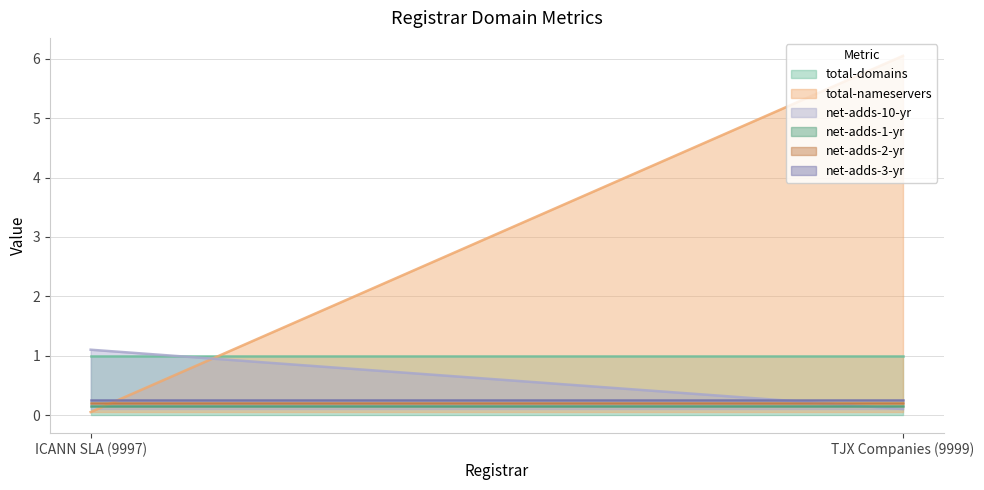

Reading left to right, what are all the values shown in this chart?

total-domains: 1	1
total-nameservers: 0	6
net-adds-10-yr: 1	0
net-adds-1-yr: 0	0
net-adds-2-yr: 0	0
net-adds-3-yr: 0	0